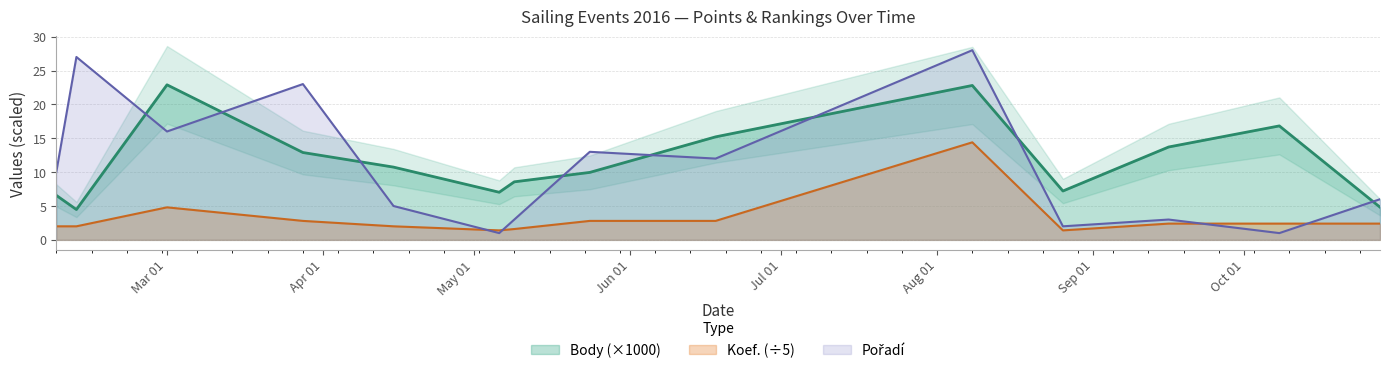

True or false: Body (×1000) and Koef. (÷5) intersect in this chart.

False